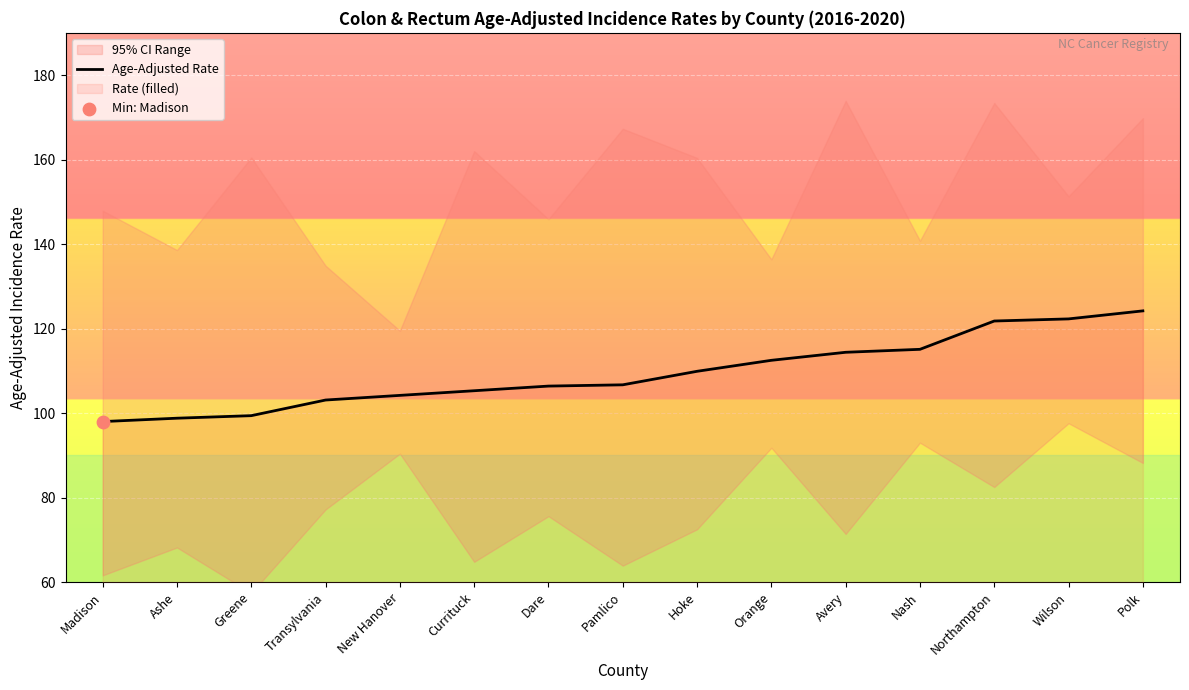

What is the change in value from Greene to Orange?

+13.1